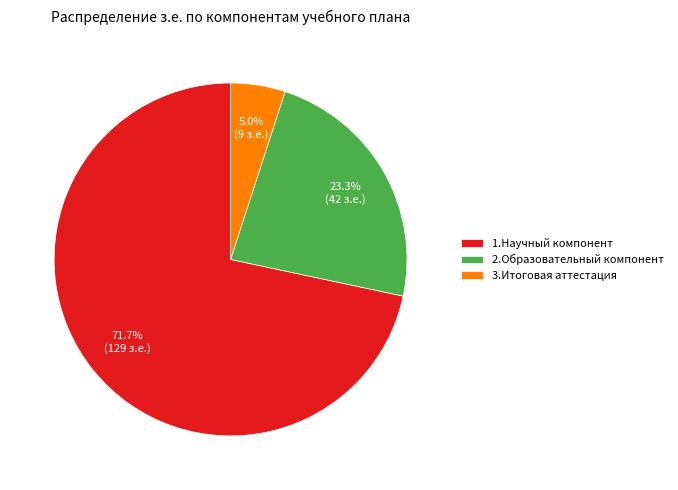

Which has a higher value, 3.Итоговая аттестация or 1.Научный компонент?

1.Научный компонент